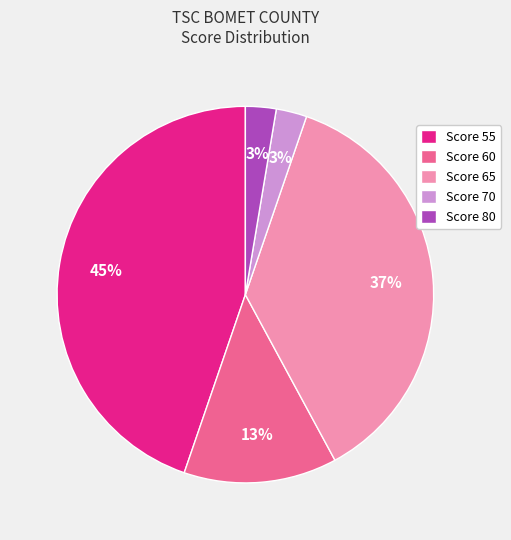

Count the number of slices in the pie.

5